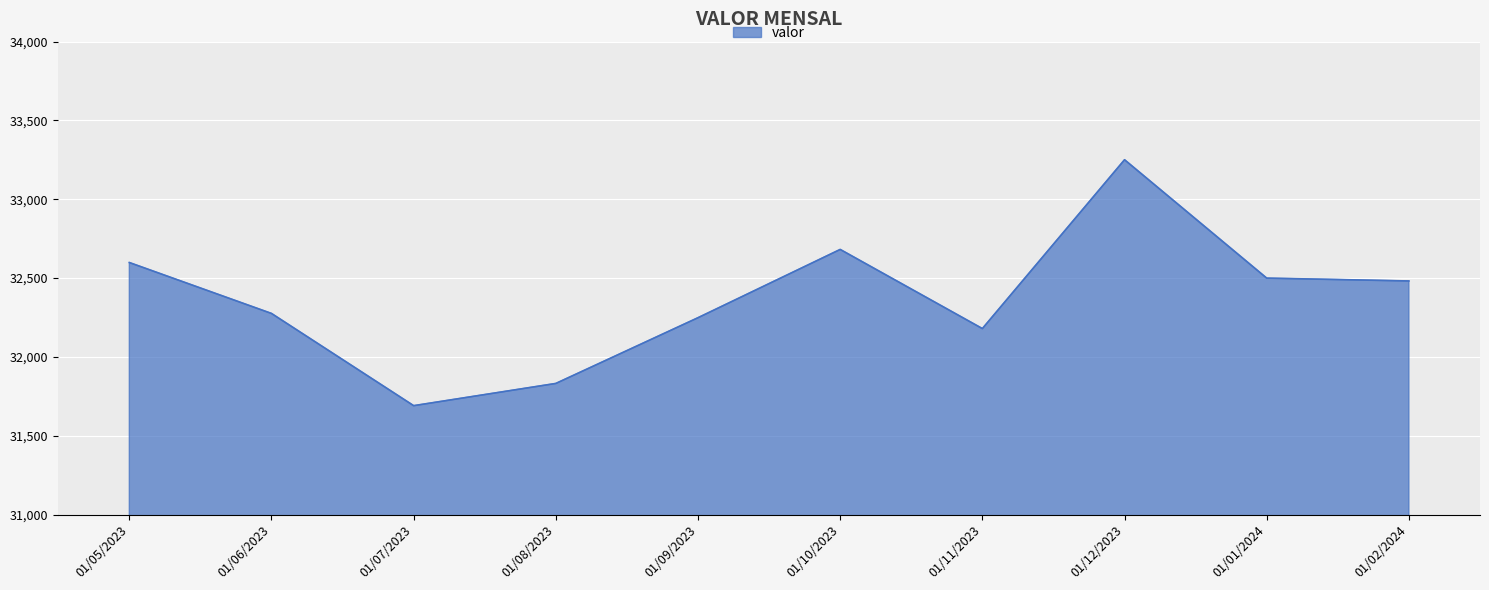

The chart shows a value of 31691 at 01/07/2023. True or false?

True